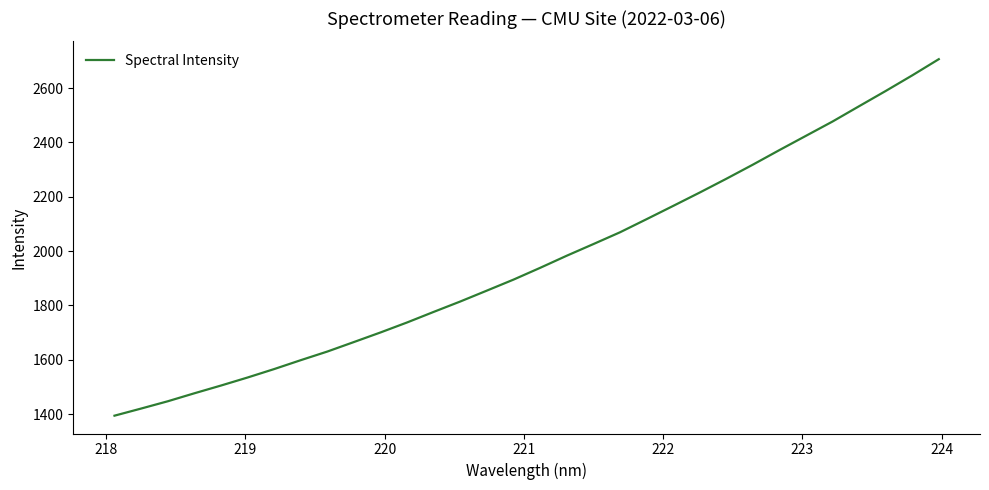

What is the greatest value displayed?

2706.6